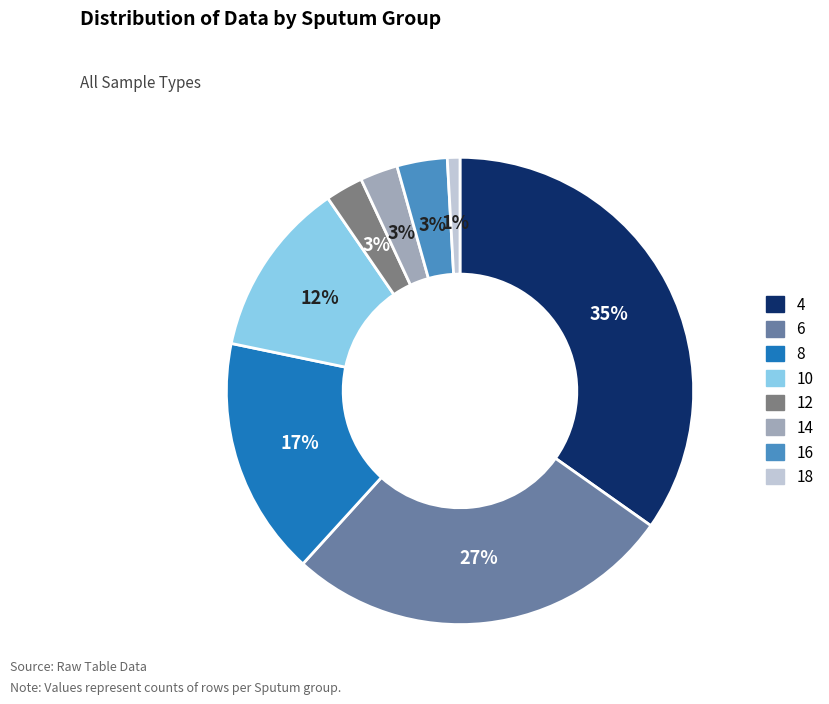

To the nearest percent, what is the average slice percentage?

12%